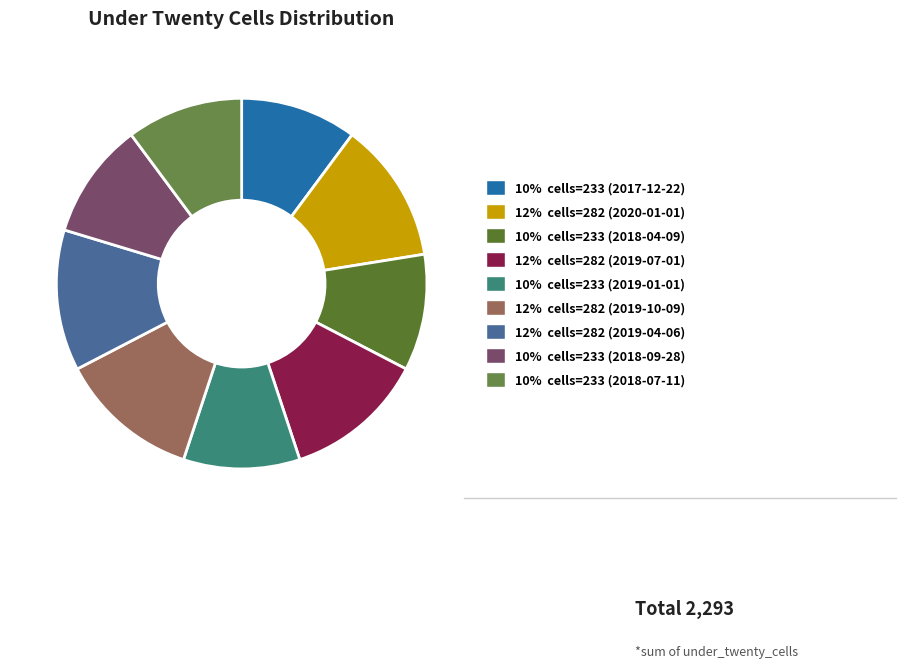

How many slices are in this pie chart?

9